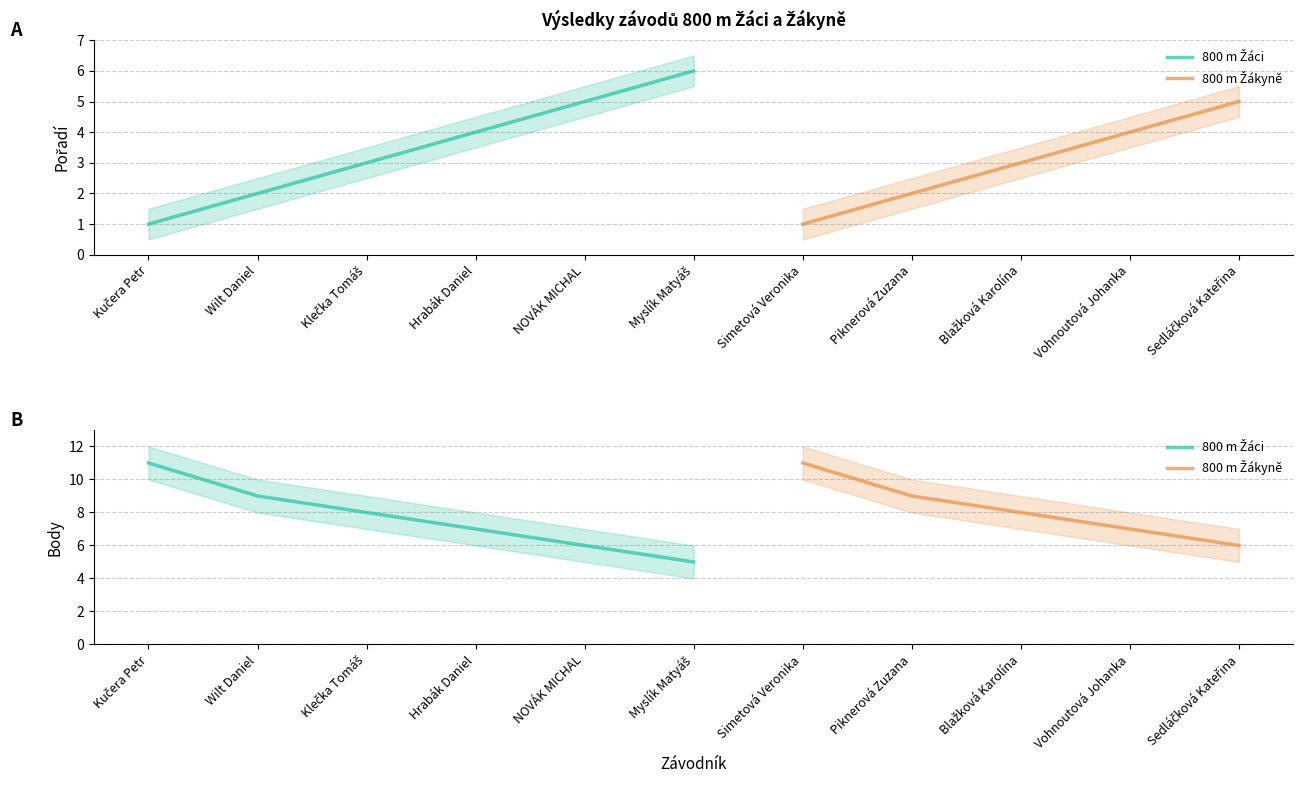

Rank the series by their maximum value, from lowest to highest.

Pořadí, Body